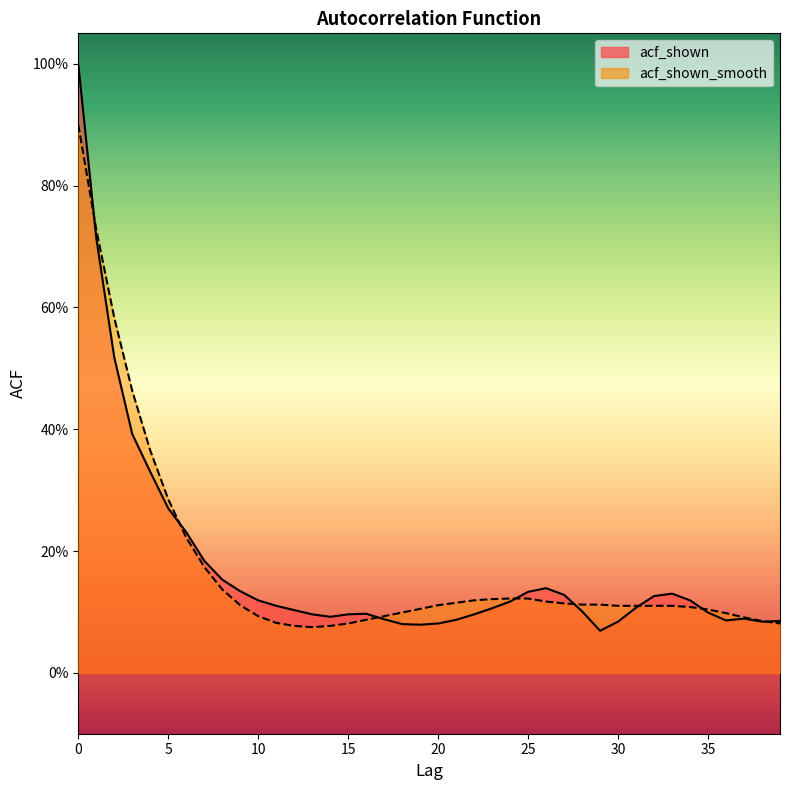

Rank the series at 36 from lowest to highest value.

acf_shown, acf_shown_smooth